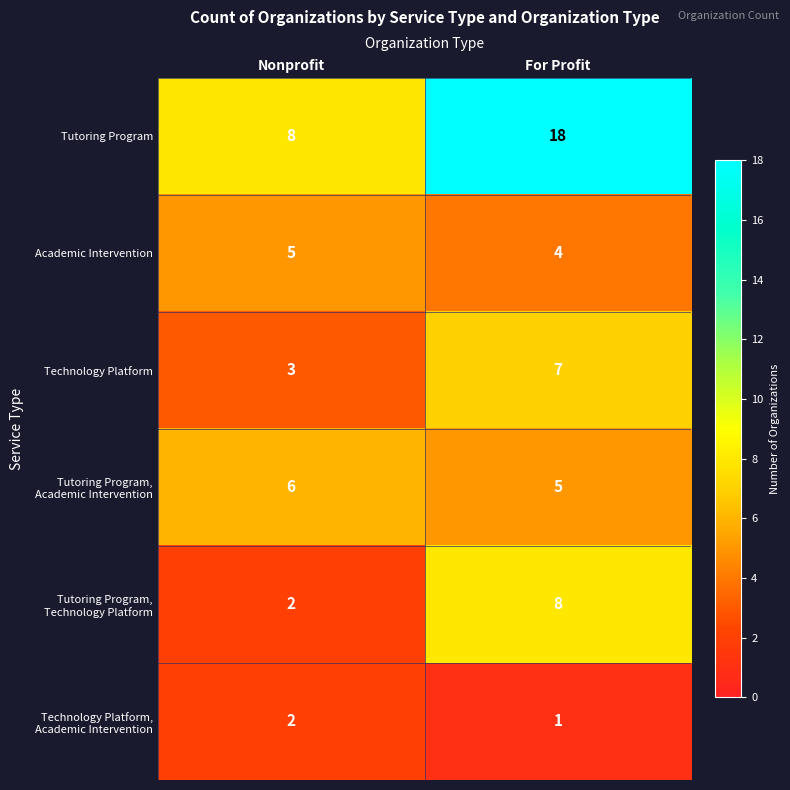

Between Nonprofit and For Profit, which series saw the biggest shift?

Tutoring Program